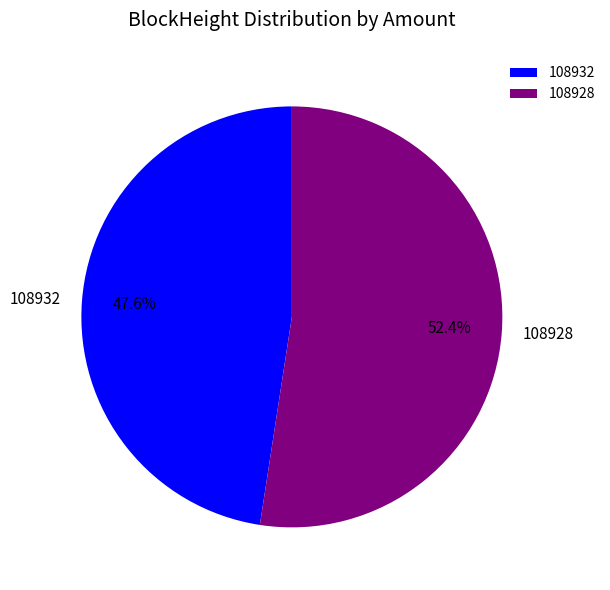

Which category has the biggest portion of the pie?

108928